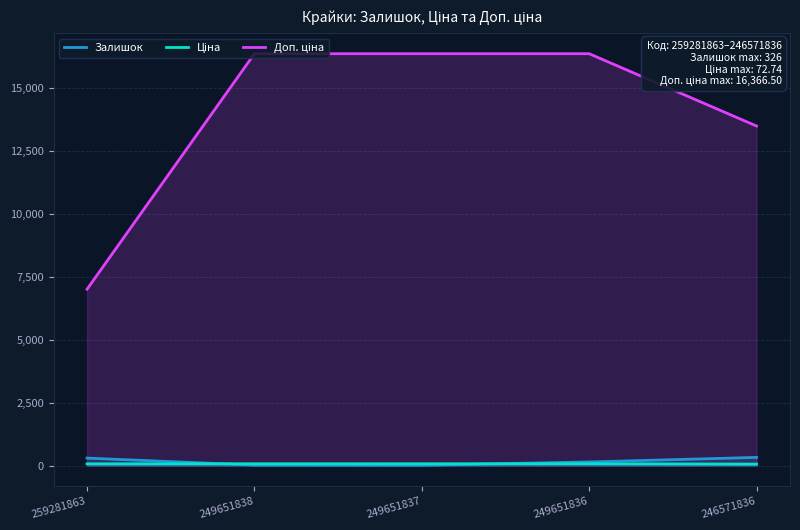

At 246571836, list the series in order from smallest to largest.

Ціна, Залишок, Доп. ціна